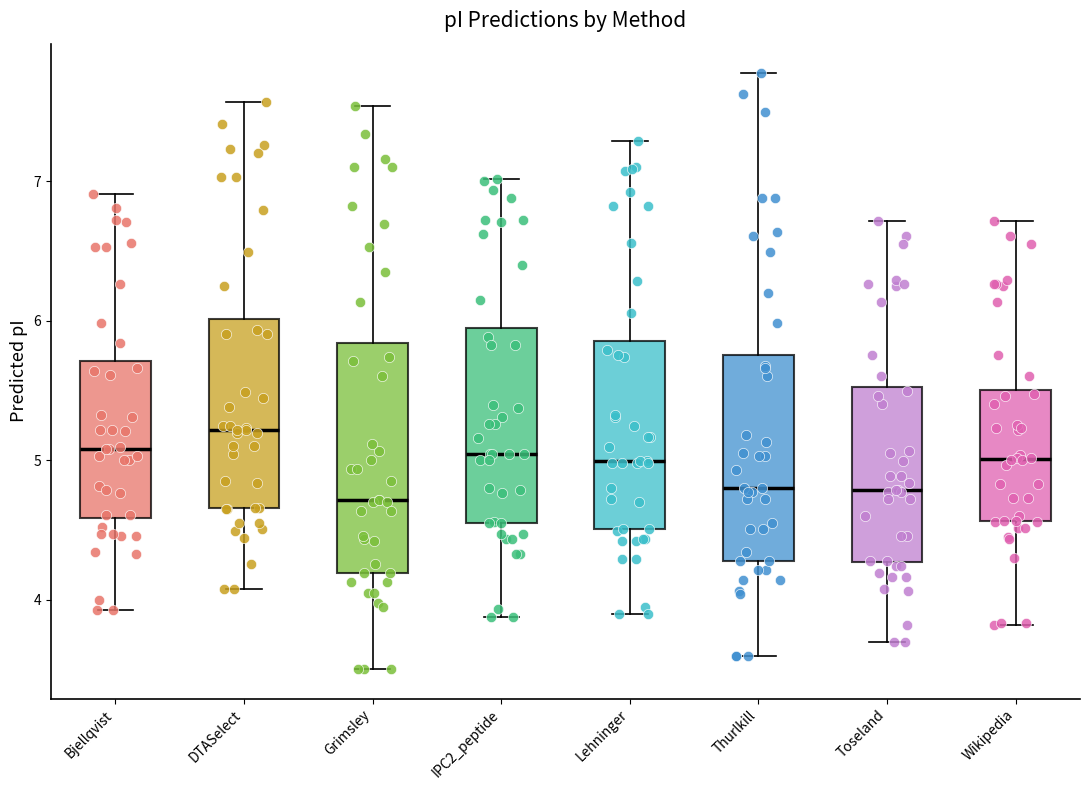

Where is the lower edge of the box for Thurlkill on the y-axis? The values are not printed on the chart, so give them approximately, as read against the axis.

4.3